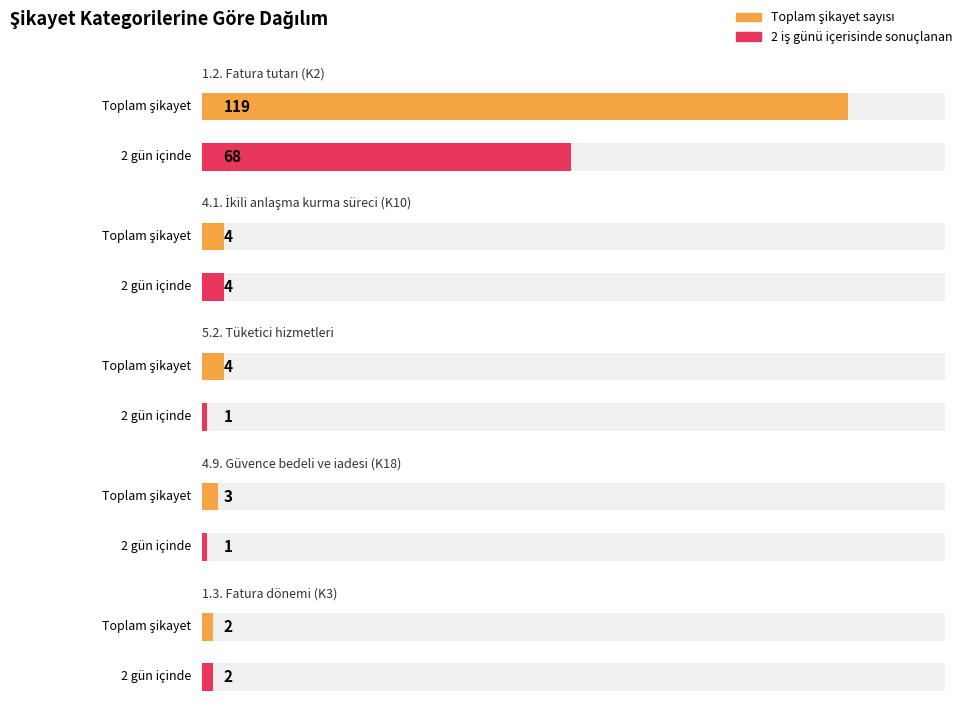

Which series has the widest spread of values?

Toplam şikayet sayısı